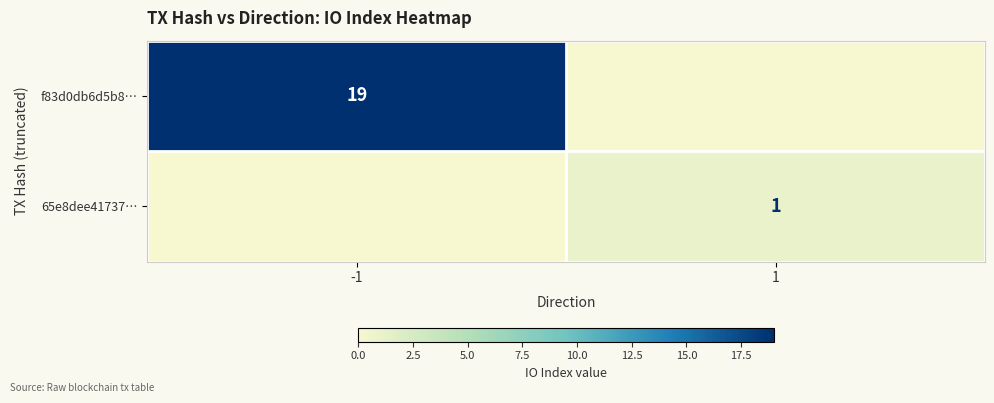

The value of f83d0db6d5b8… at -1 is 19. True or false?

True